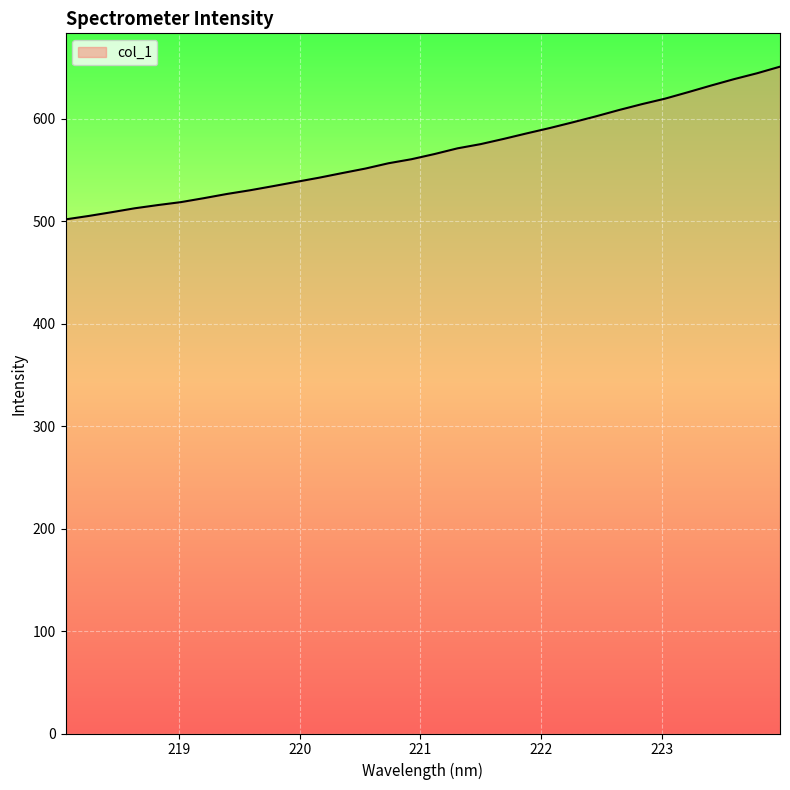

What is the difference between the maximum and minimum values?

149.1